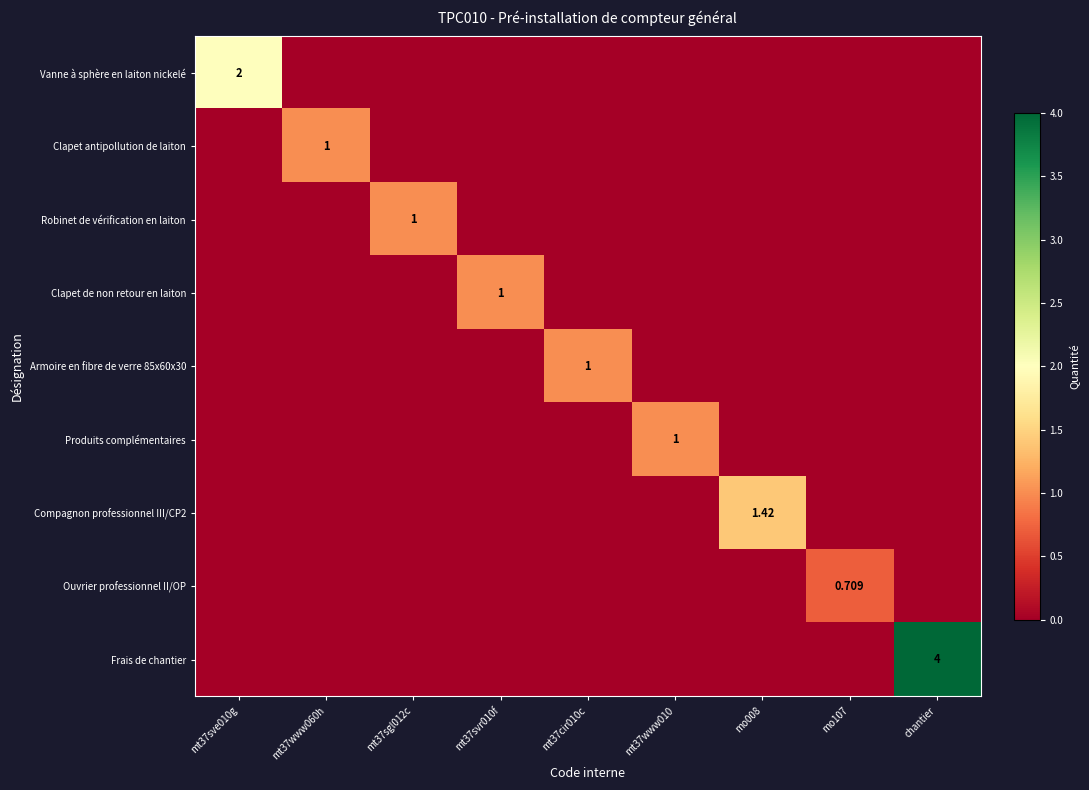

True or false: Frais de chantier has a value of 0.0 at mt37sve010g.

True